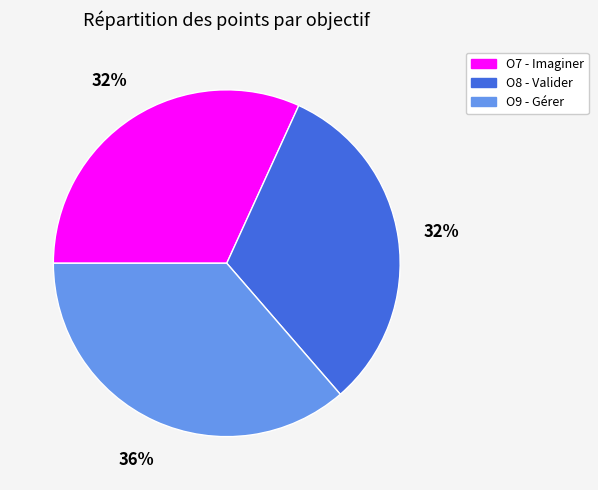

How many slices are in this pie chart?

3